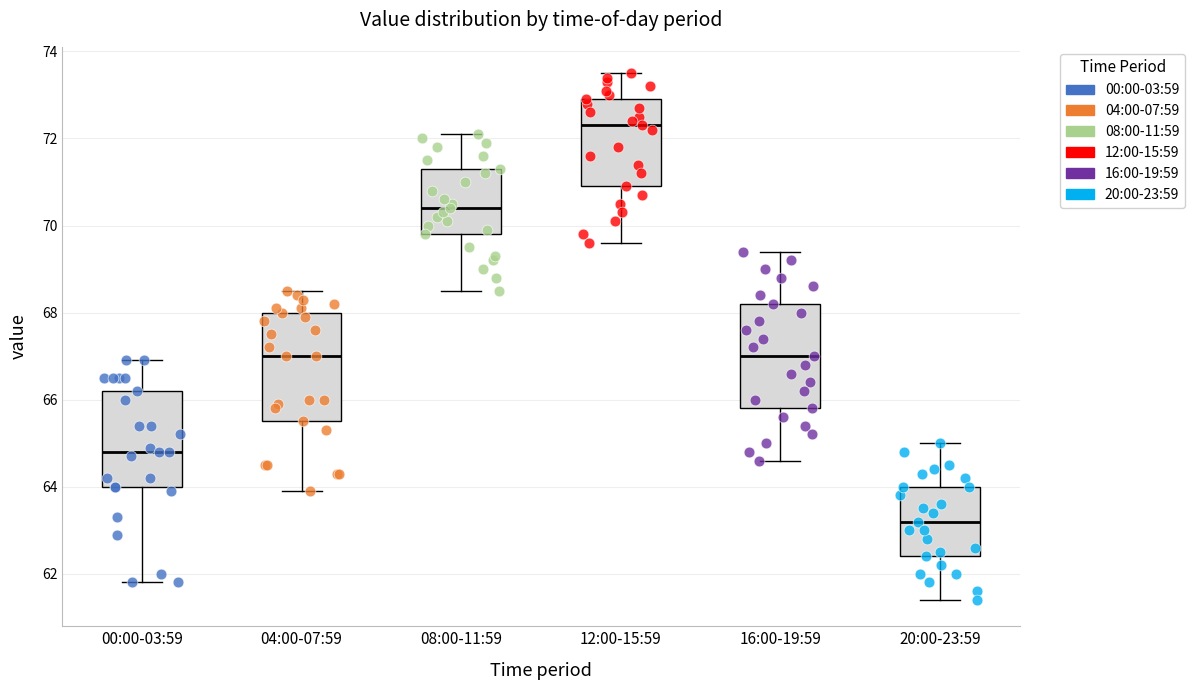

Where does the lower whisker of the box for 08:00-11:59 end on the y-axis? The values are not printed on the chart, so give them approximately, as read against the axis.

68.6